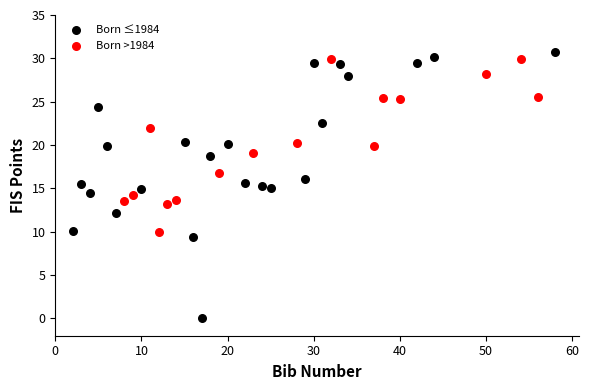

What are all the series names shown in the legend?

Born ≤1984, Born >1984